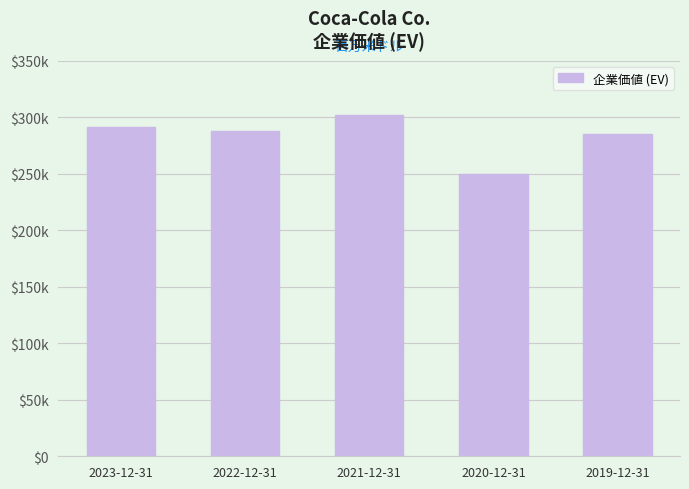

Does the chart contain any negative values?

No